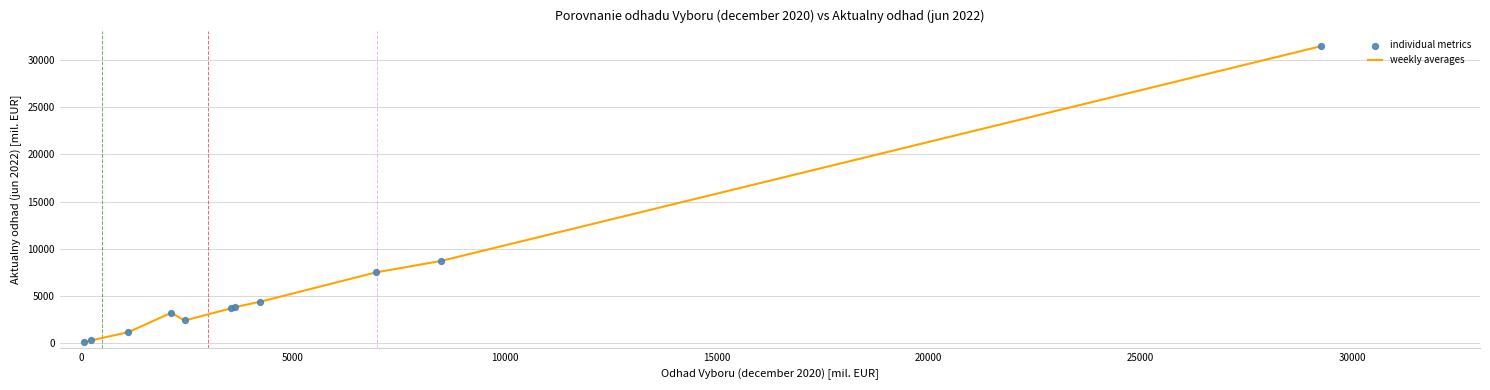

What is the difference between the maximum and minimum values?

31324.4